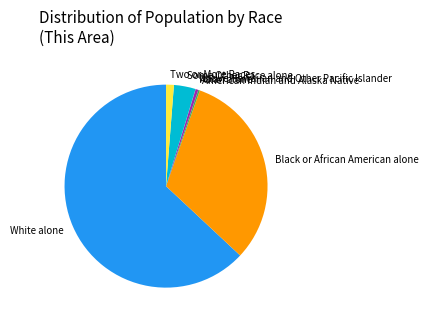

The Two or More Races slice represents 11% of the pie. True or false?

False